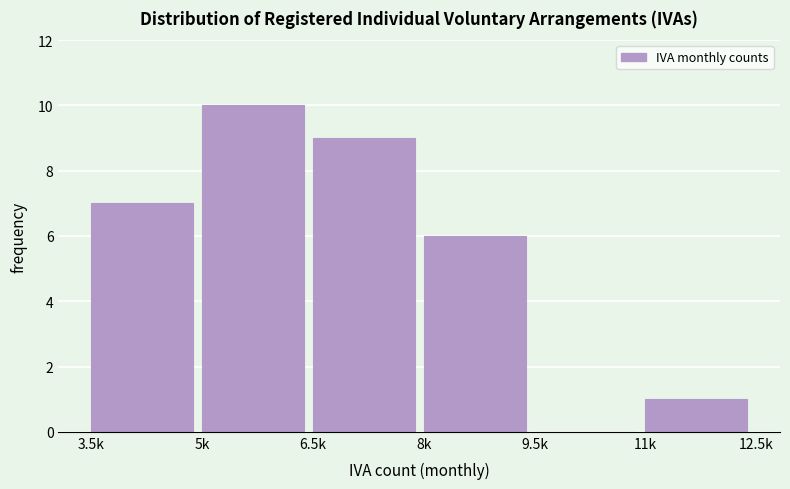

Reading right to left, what are all the values shown in this chart?

11k=1	9.5k=0	8k=6	6.5k=9	5k=10	3.5k=7